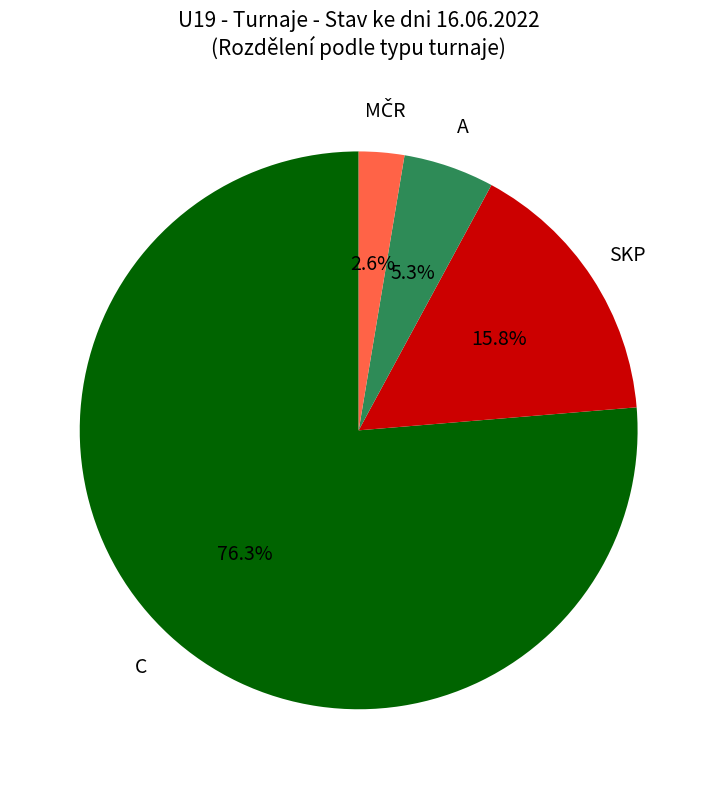

Between SKP and A, which is larger?

SKP